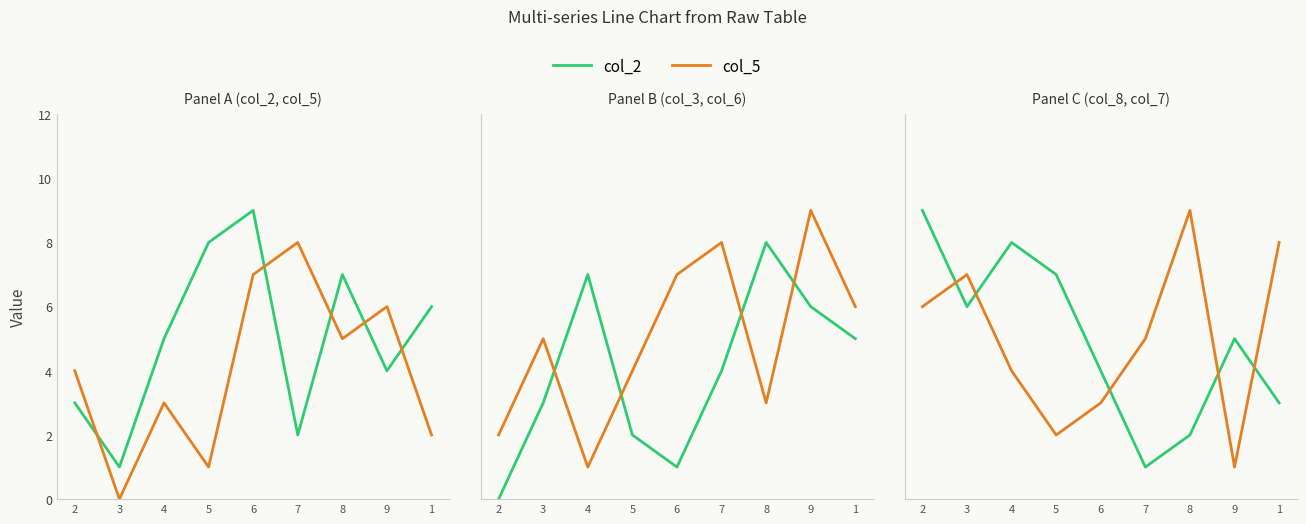

Rank the series at 6 from highest to lowest value.

col_2, col_5, col_3, col_6, col_7, col_8